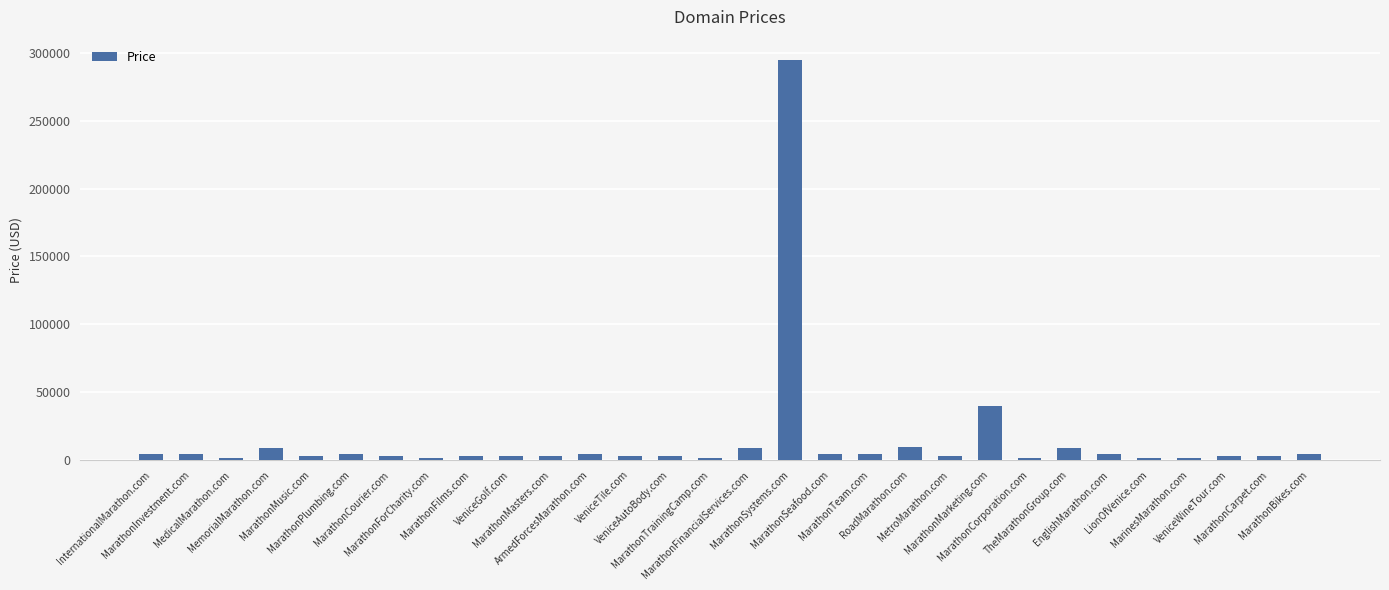

Which category has the highest value across all series?

MarathonSystems.com